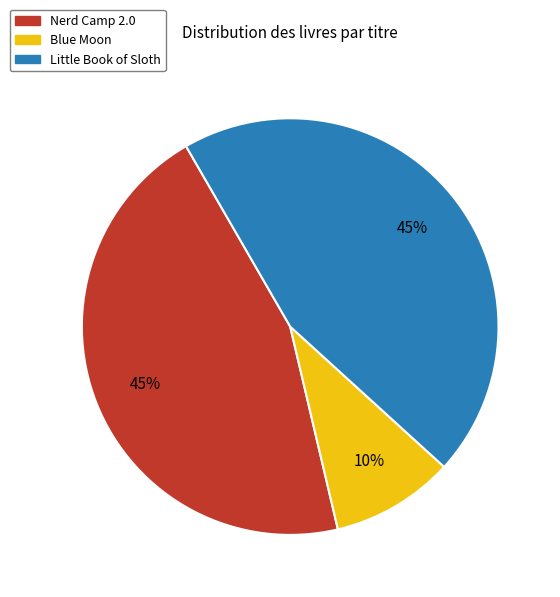

Do Blue Moon and Nerd Camp 2.0 together represent more than half of the pie?

Yes